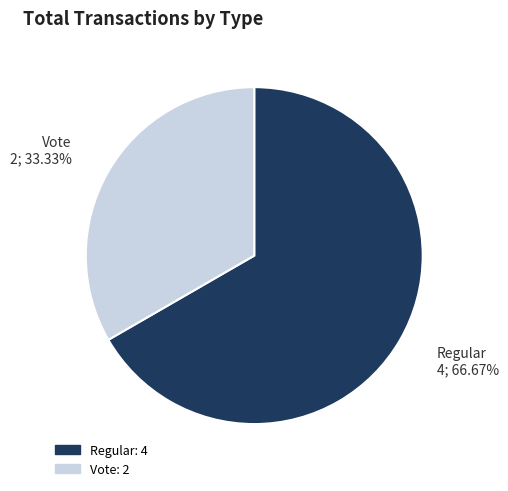

To the nearest percent, what percentage of the pie is Regular?

67%